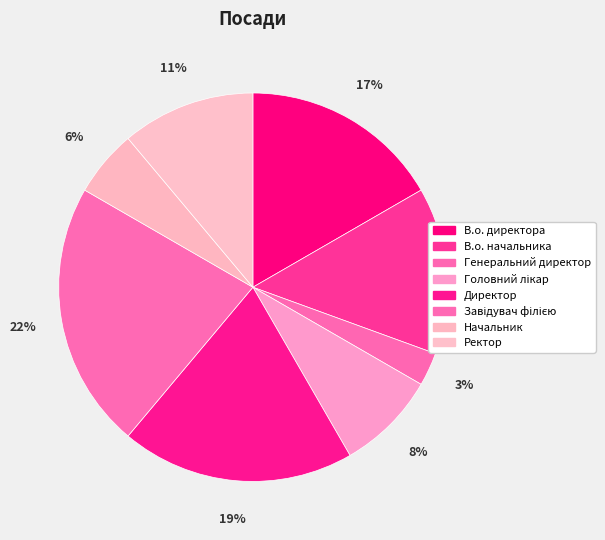

True or false: Начальник accounts for 6% of the total.

True